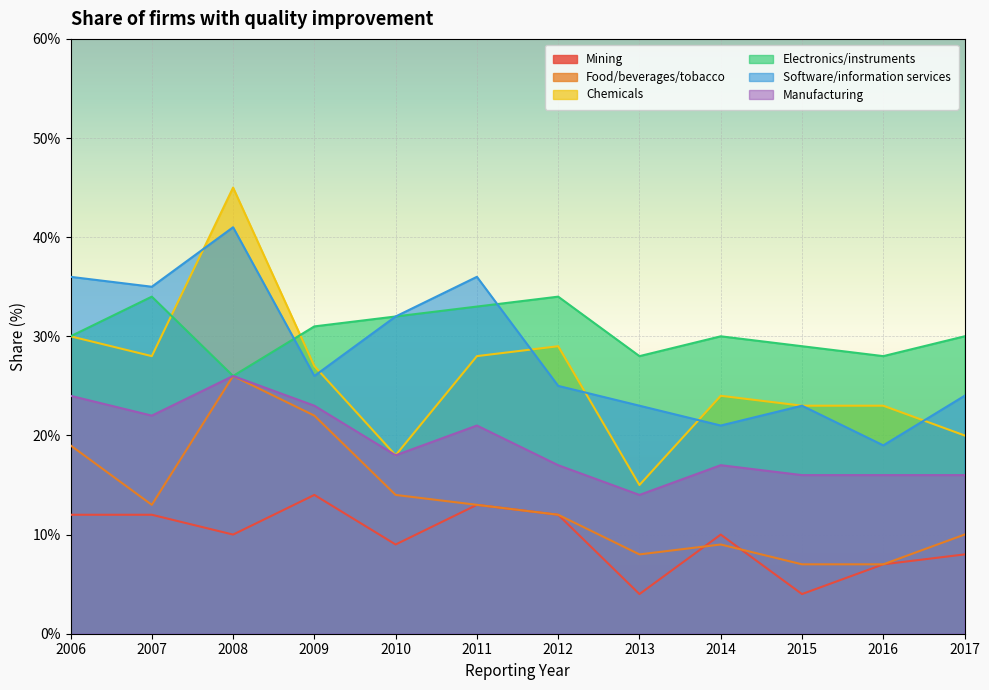

At how many categories does at least one series exceed 10?

12